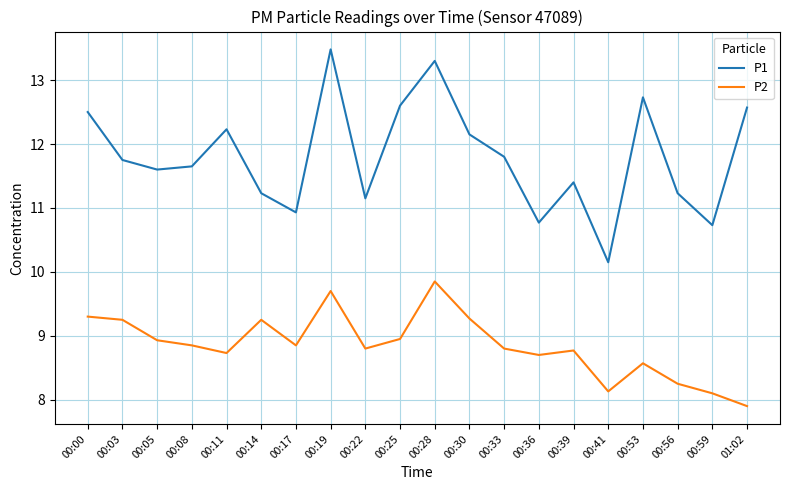

Which series has the largest total across all categories?

P1